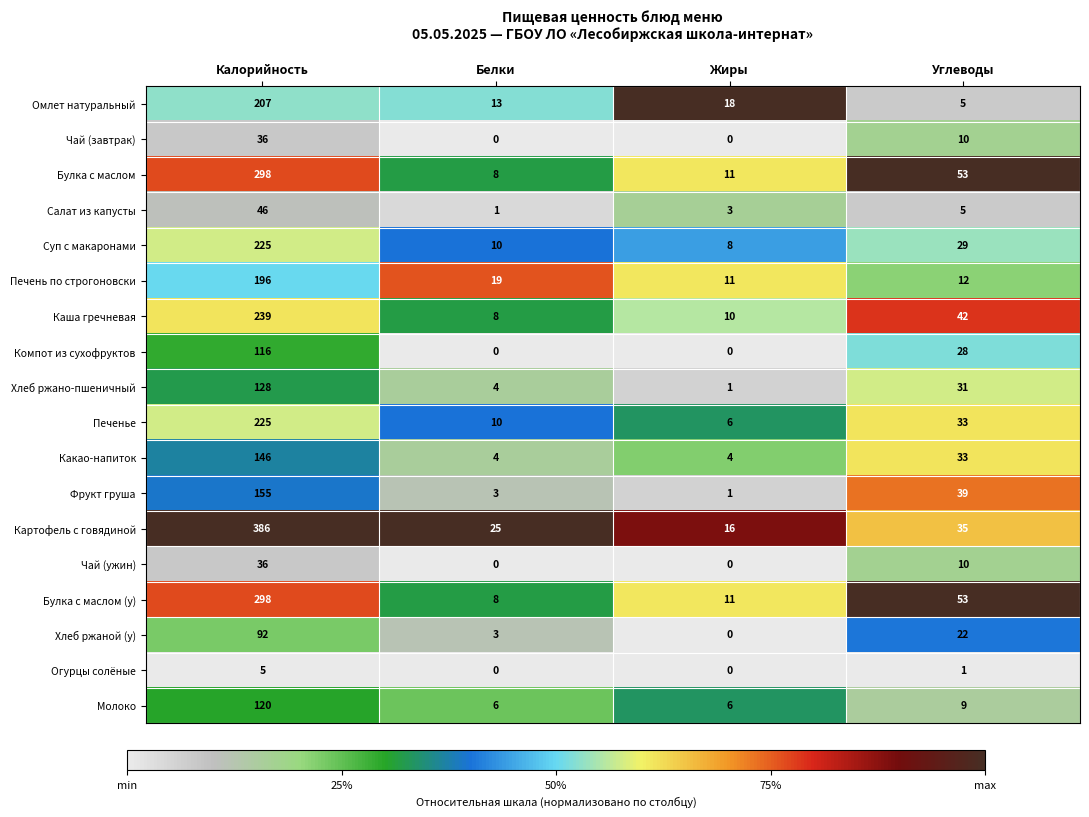

At how many categories does at least one series exceed 0?

4